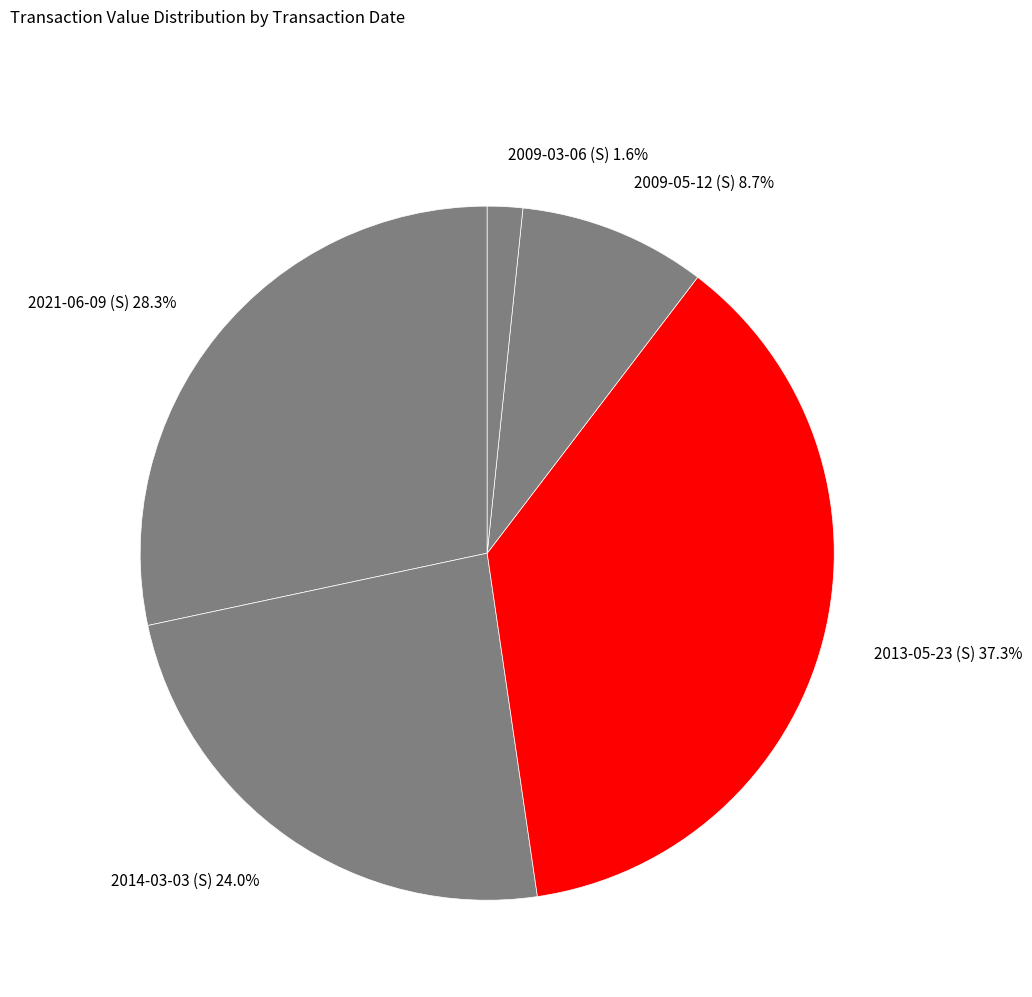

What percentage is NOT represented by 2014-03-03 (S)?

76.0%